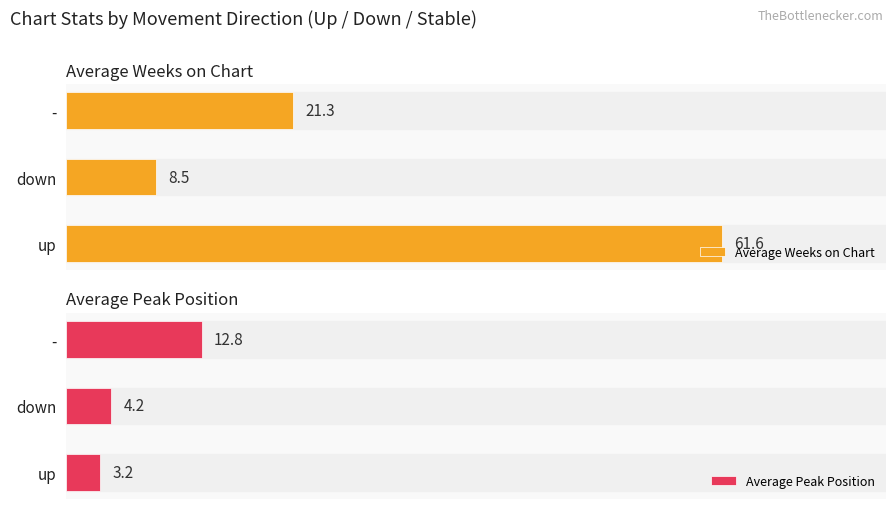

Where is Average Weeks on Chart nearest to the value 35?

-